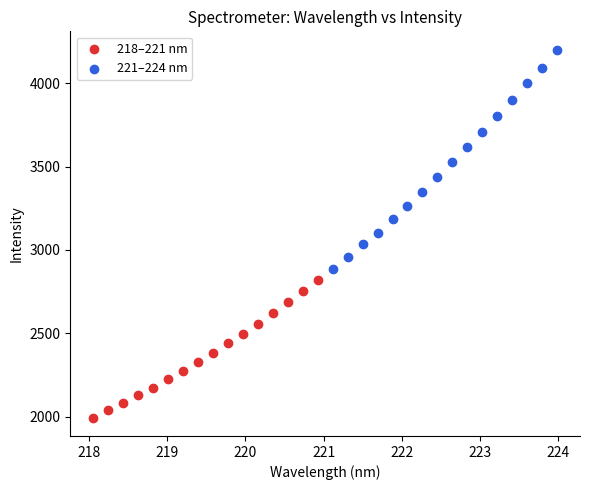

Which series contains the lowest Y value?

218–221 nm